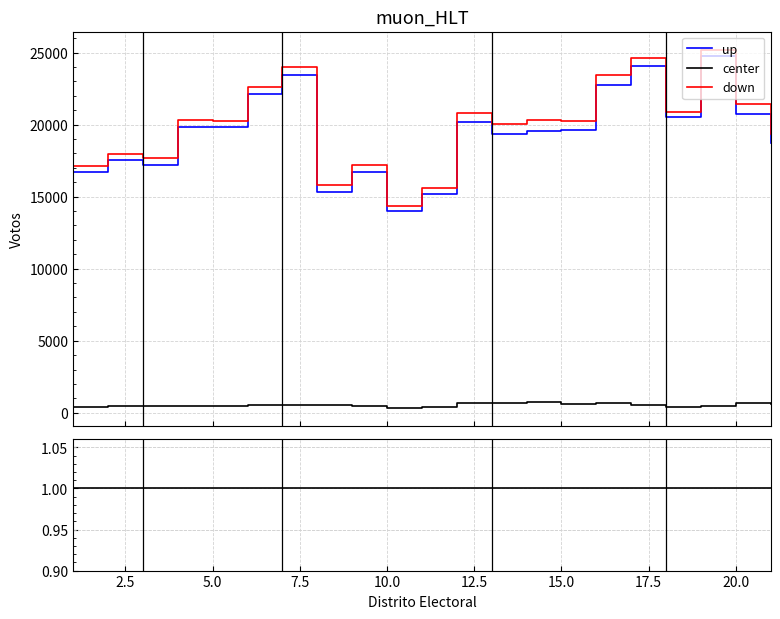

Rank the series by their maximum value, from lowest to highest.

center, up, down